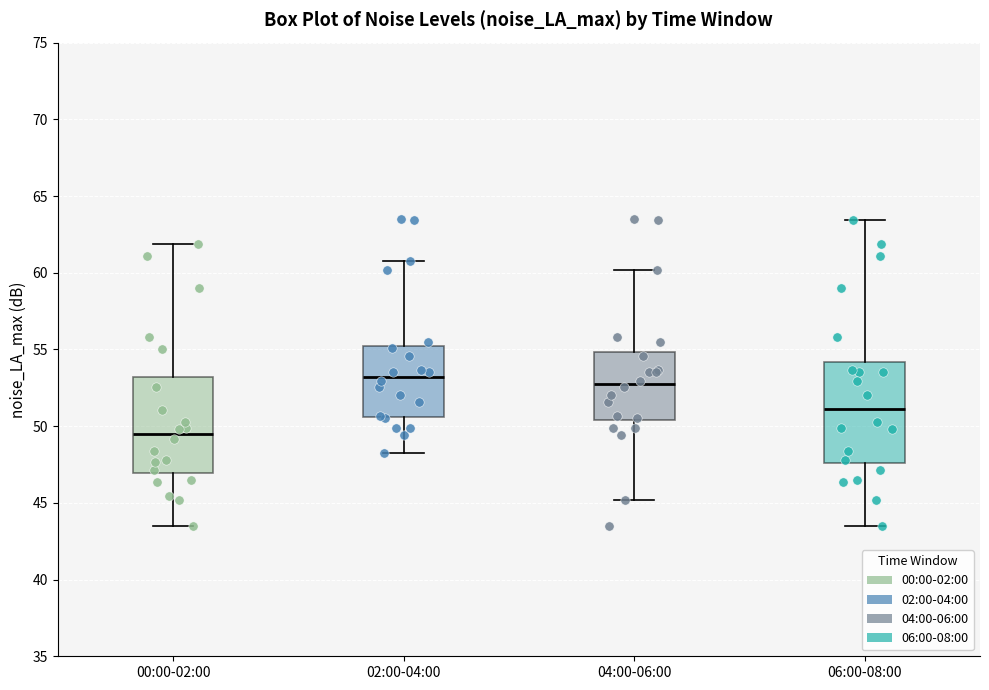

Reading left to right, transcribe this box plot: for each box, give where its median line is, the range the box spans, and where its two whiskers end, as read against the y-axis. The values are not printed on the chart, so give them approximately, as read against the axis.

00:00-02:00: median 49.5, box 47.0 to 53.0, whiskers 43.5 to 62.0
02:00-04:00: median 53.0, box 50.5 to 55.0, whiskers 48.5 to 61.0
04:00-06:00: median 52.5, box 50.5 to 55.0, whiskers 45.0 to 60.0
06:00-08:00: median 51.0, box 47.5 to 54.0, whiskers 43.5 to 63.5